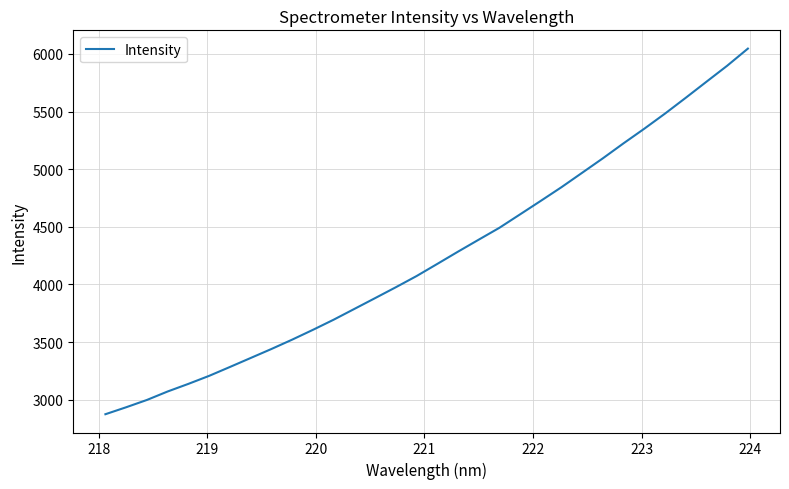

What is the maximum value shown in the chart?

6045.8